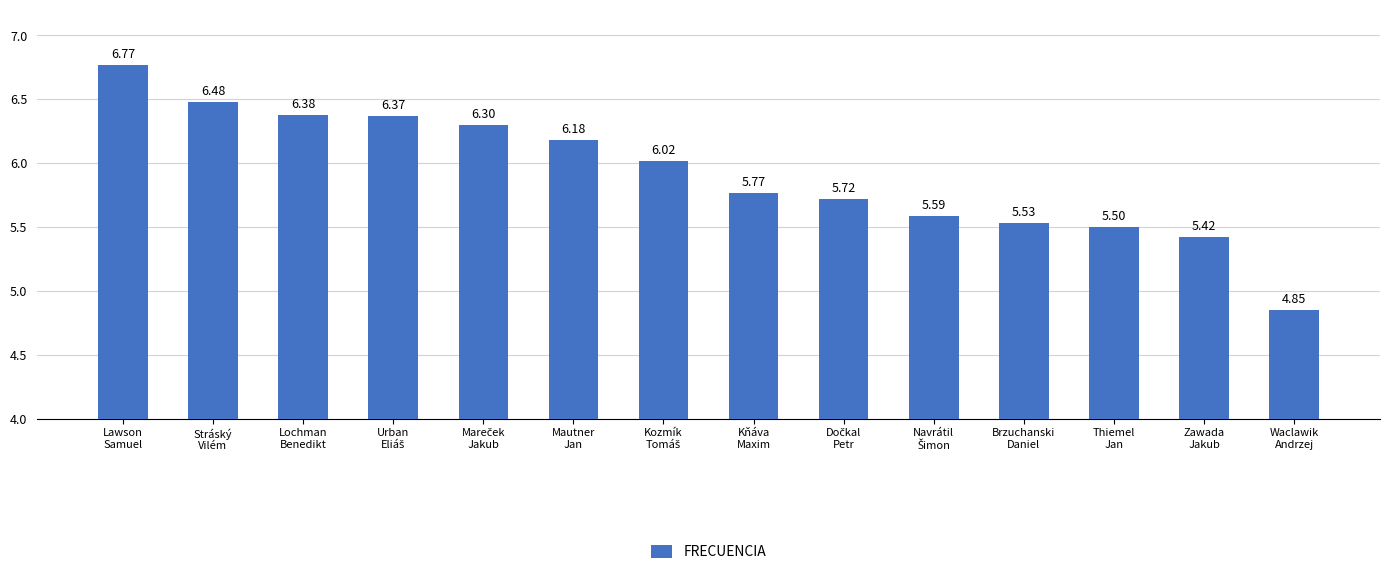

What is the difference between the maximum and minimum values?

1.9